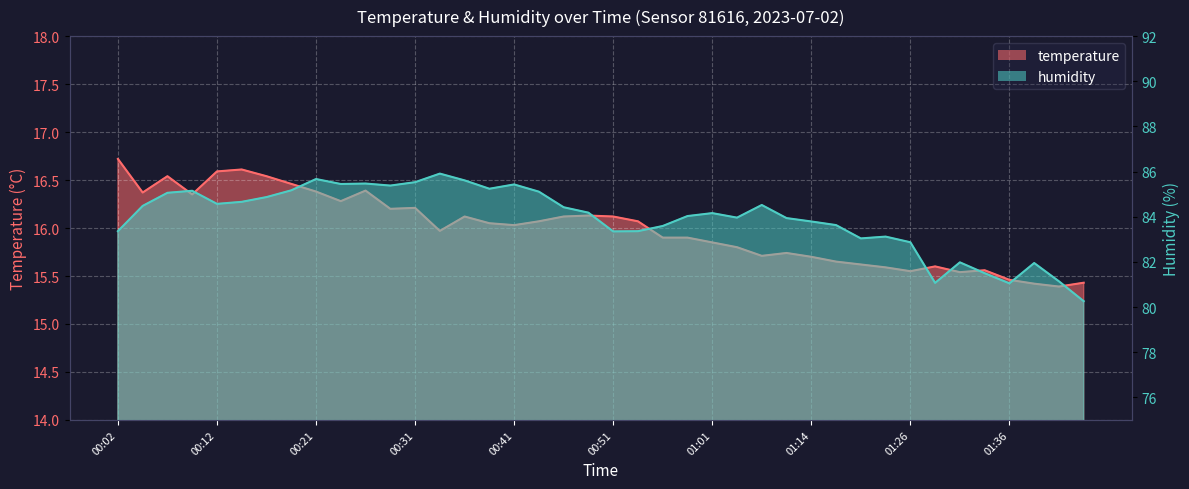

What is the maximum value shown in the chart?

85.9